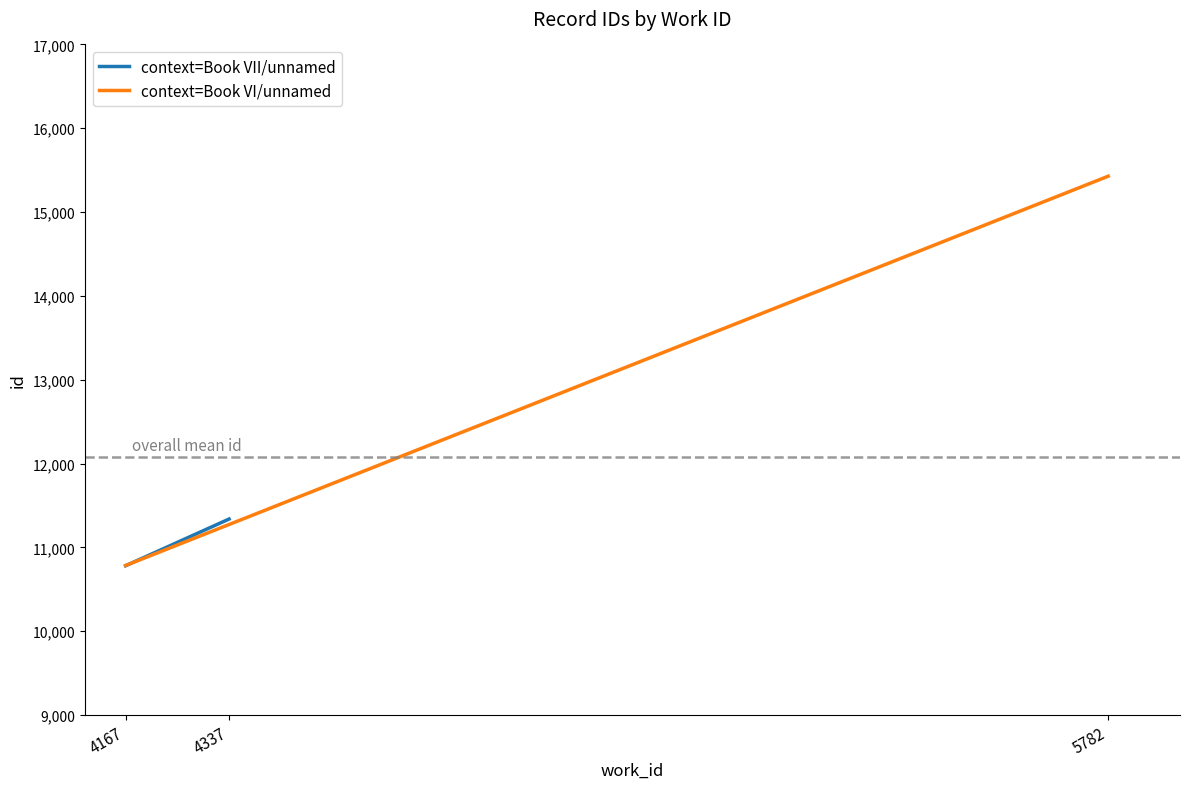

What is the minimum value shown in the chart?

10781